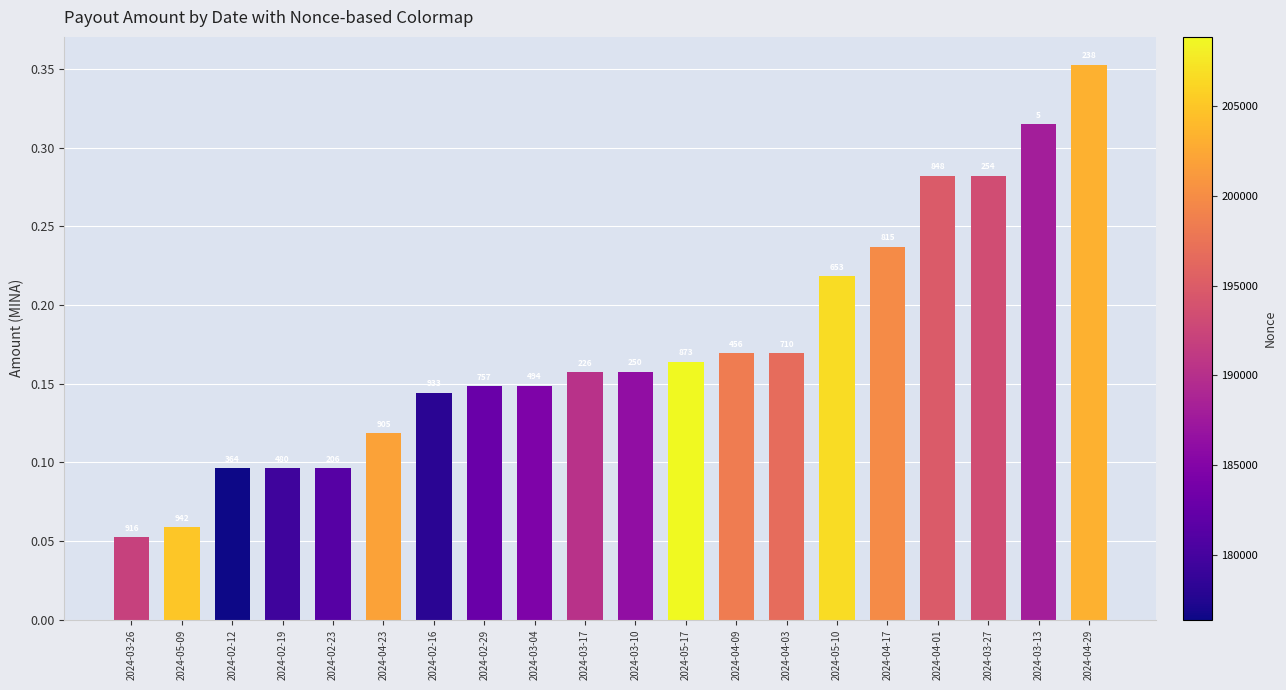

At which category does the chart reach its peak across all series?

2024-04-29